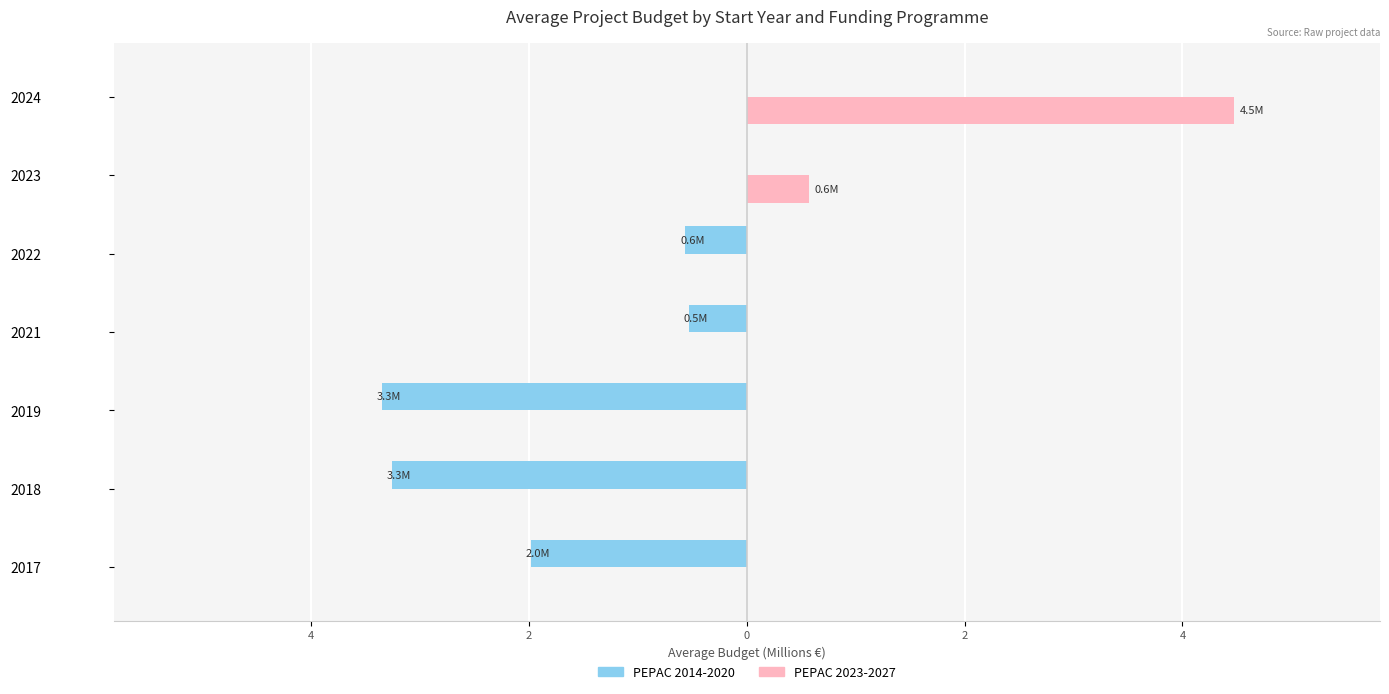

At how many categories does at least one series exceed 0?

2